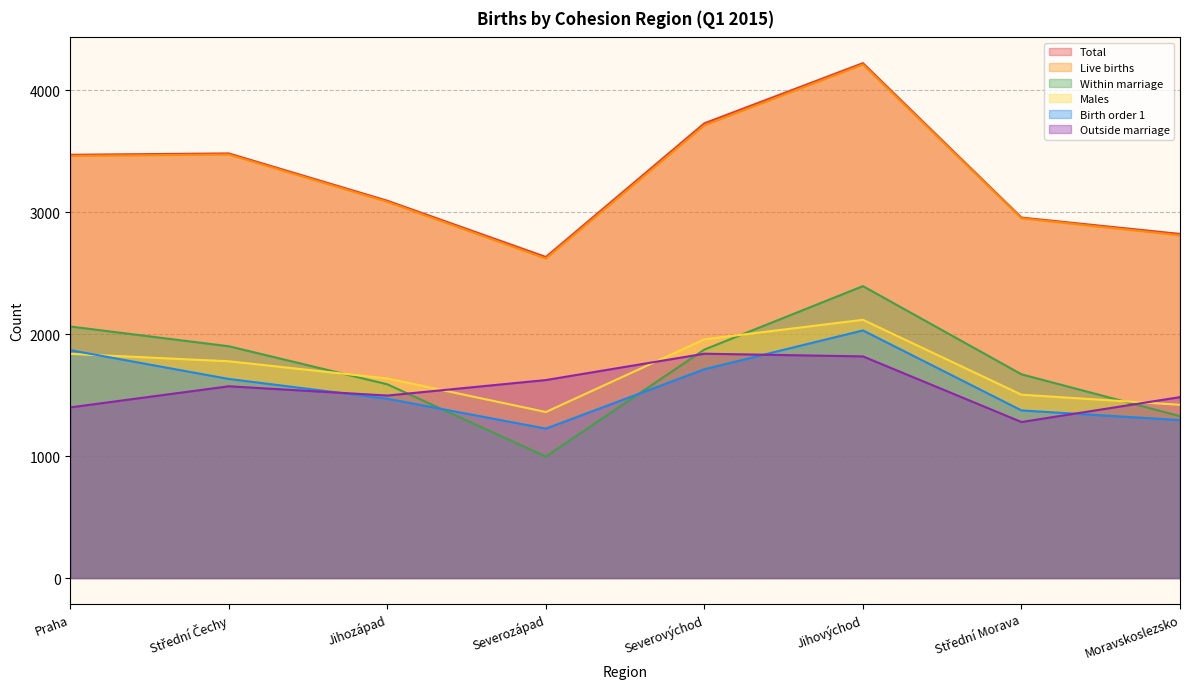

Which series has the widest spread of values?

Live births